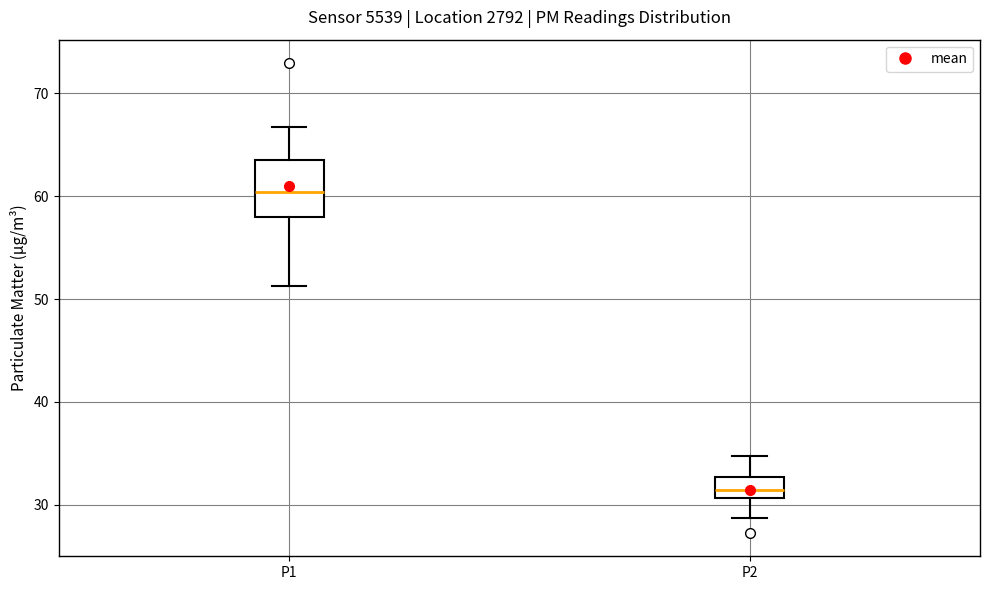

Where does the upper whisker of the box for P2 end on the y-axis? The values are not printed on the chart, so give them approximately, as read against the axis.

35